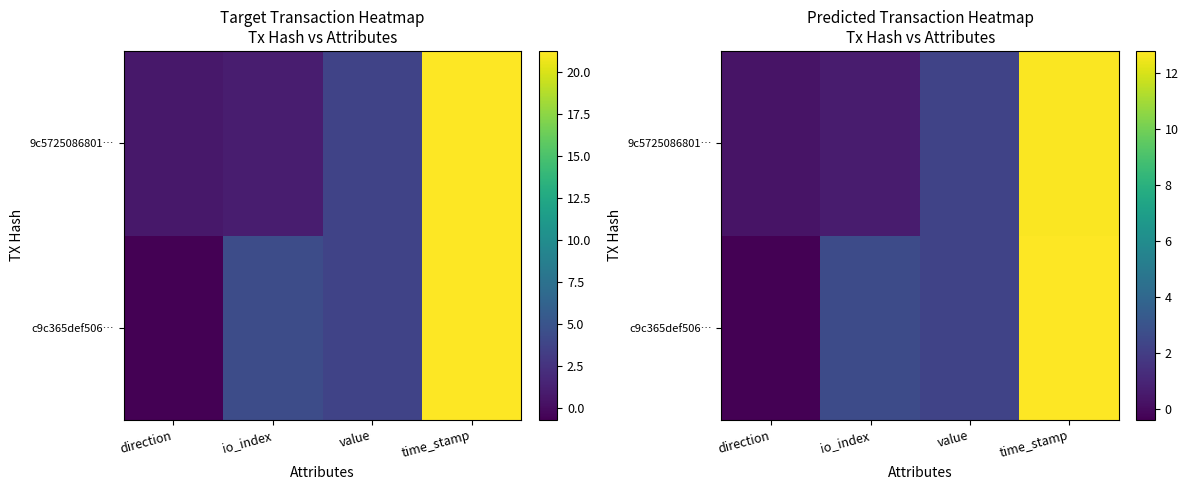

How many data points in c9c365def506… are less than 2?

1